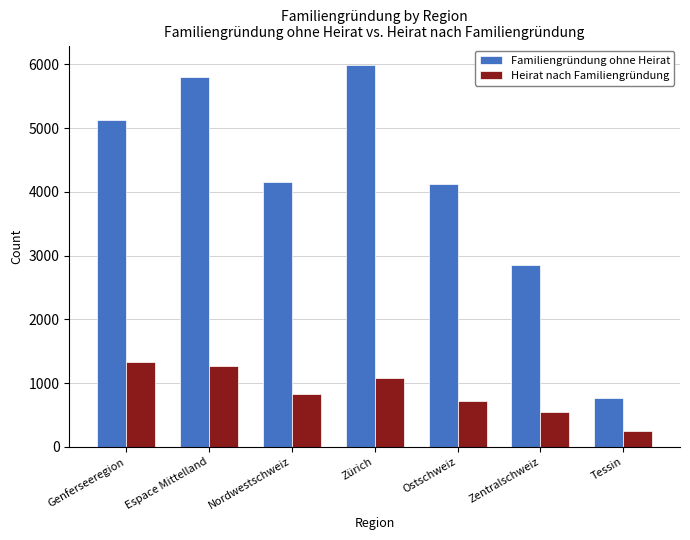

What is the sum of all Heirat nach Familiengründung values?

6028